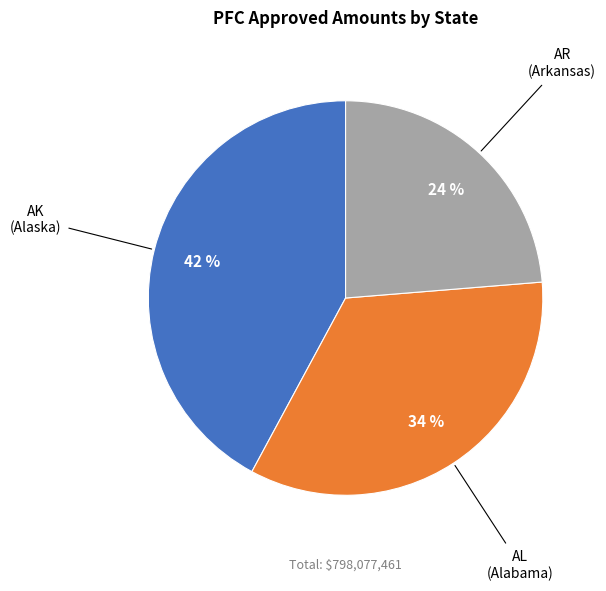

To the nearest percent, what is the difference between the largest and smallest slice percentages?

18%